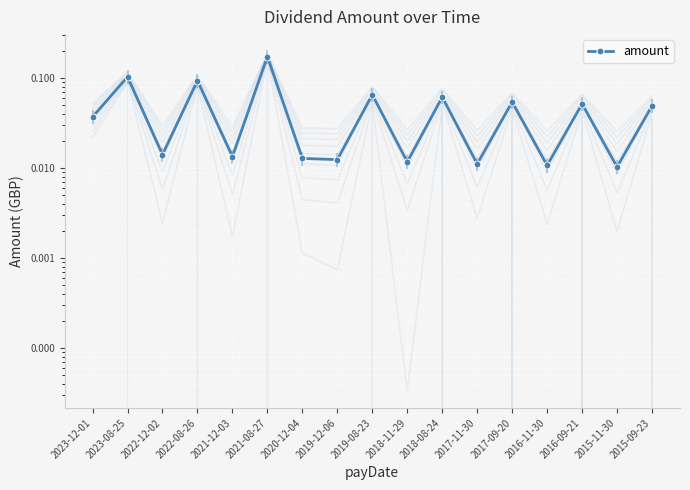

What is the sum of all values?

0.8